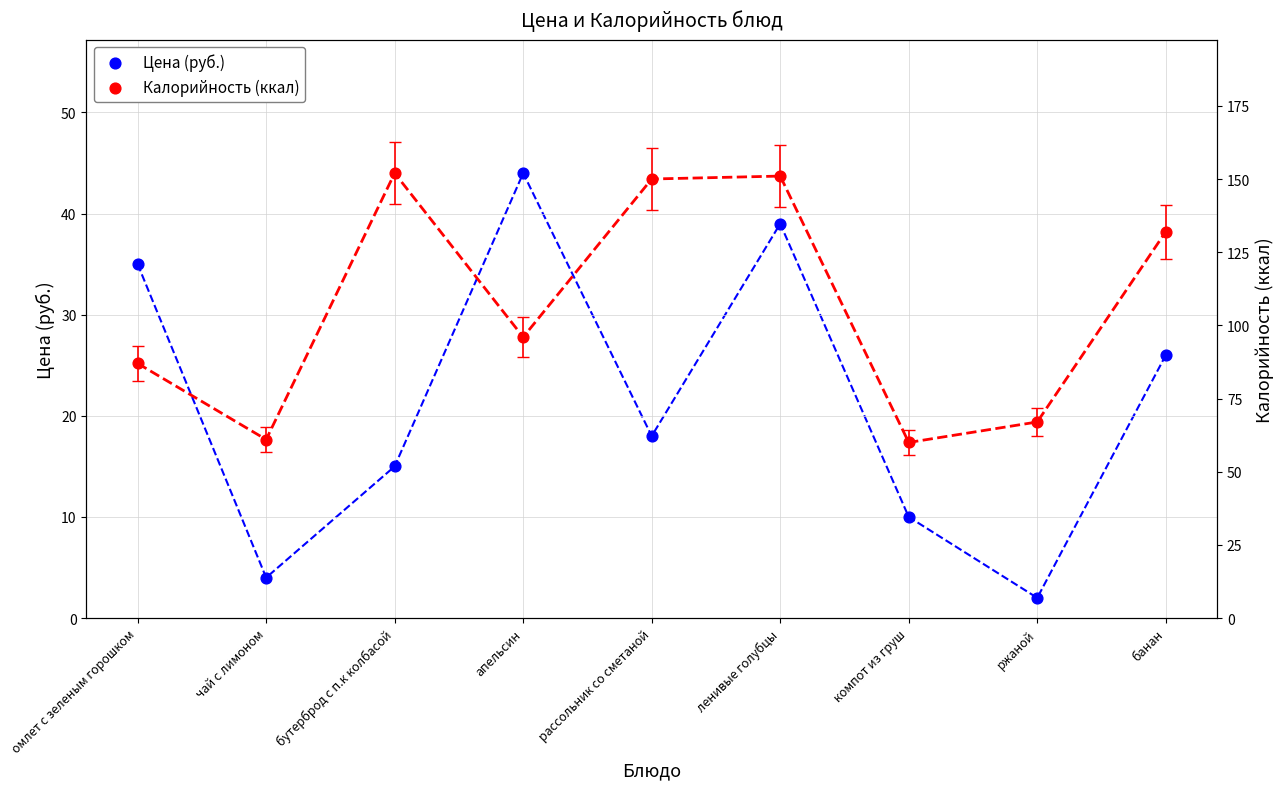

Which series reaches the minimum Y coordinate?

Цена (руб.)